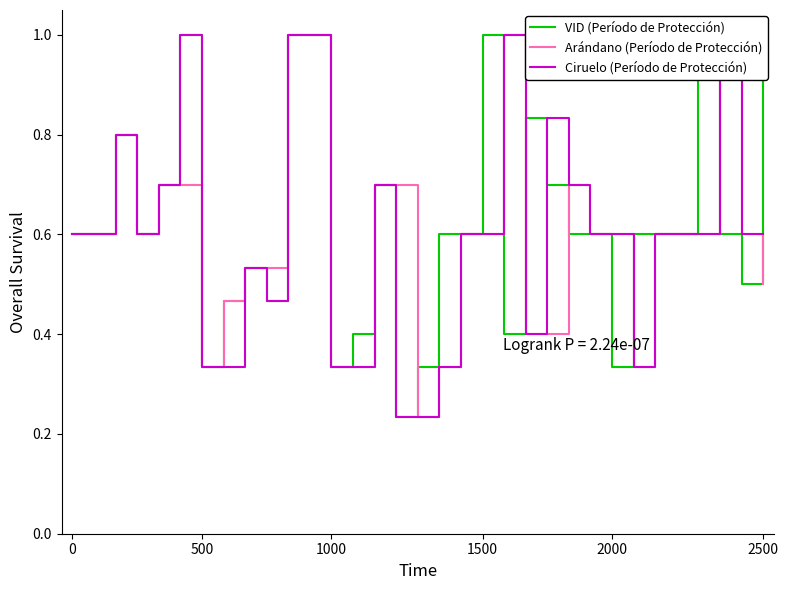

At how many categories does at least one series exceed 0?

33